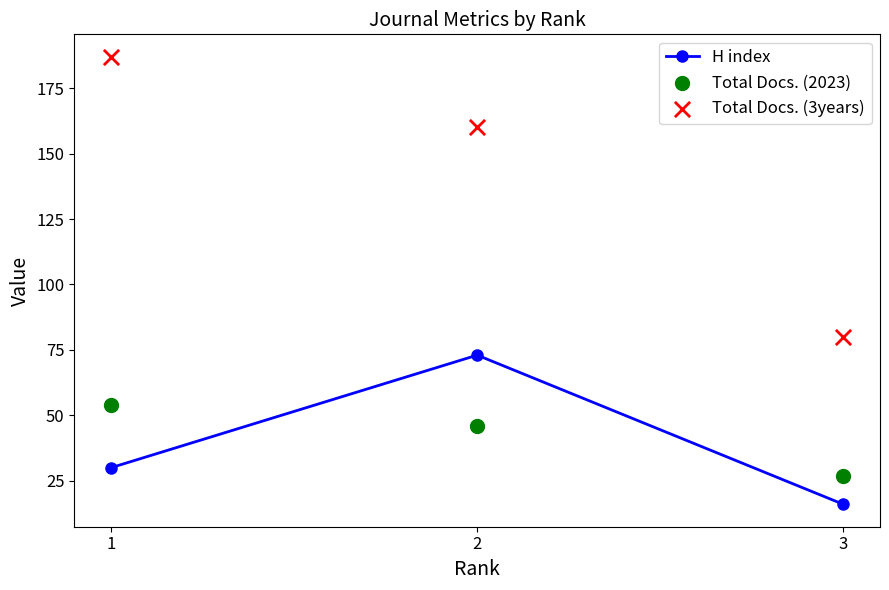

Which series contains the lowest Y value?

H index